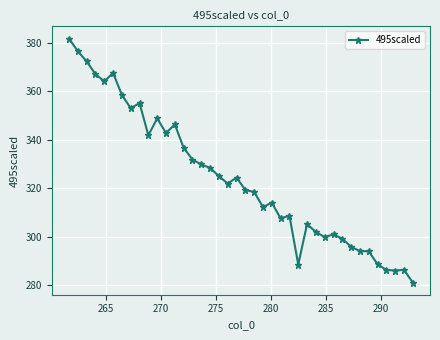

What is the difference between the second highest and second lowest values?

90.5